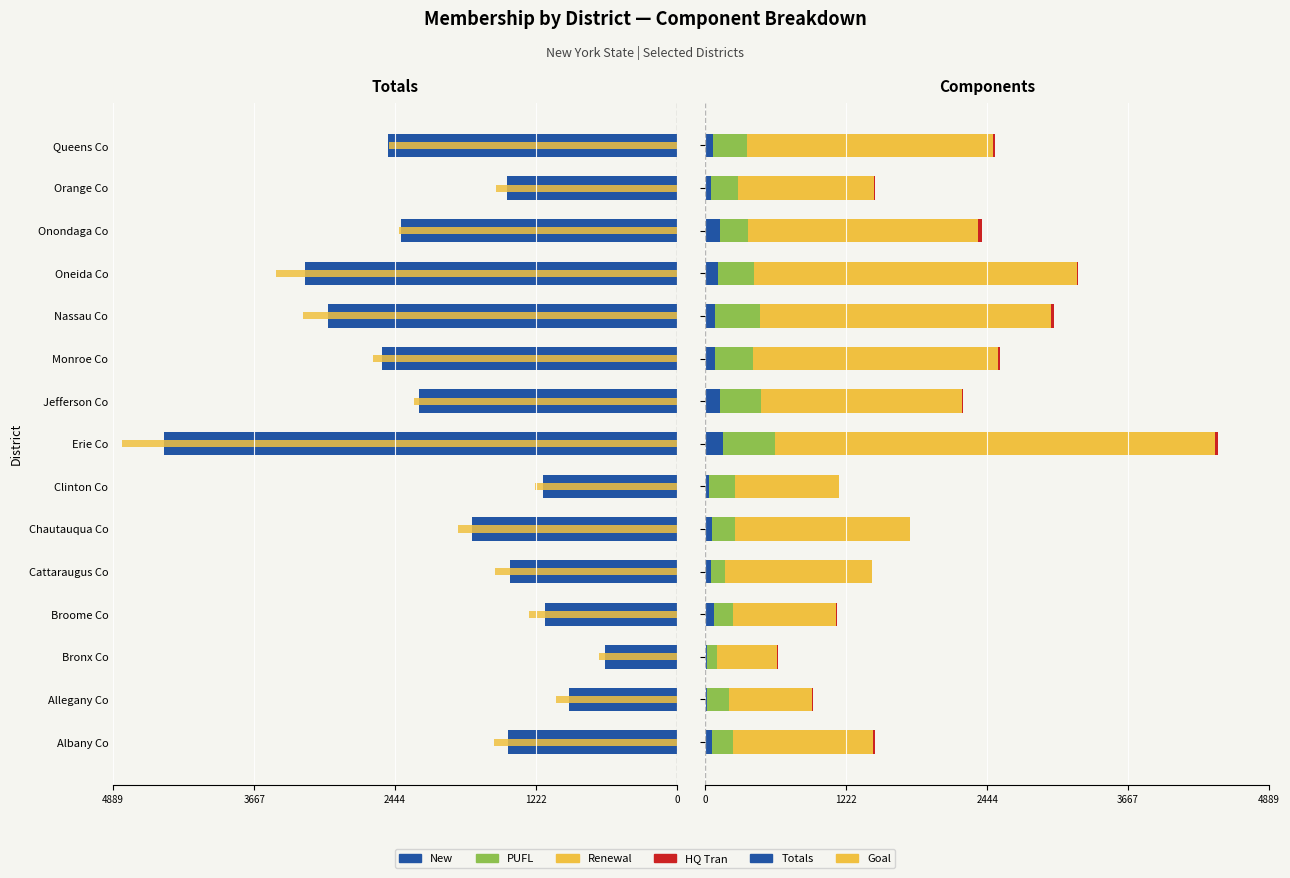

What are all the series names shown in the legend?

Totals, Goal, New, PUFL, Renewal, HQ Tran